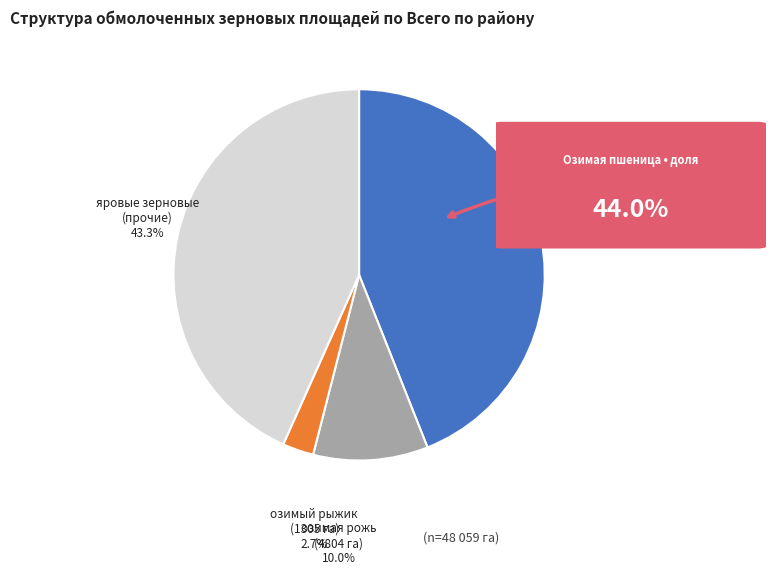

Is there any slice that represents more than half of the pie?

No